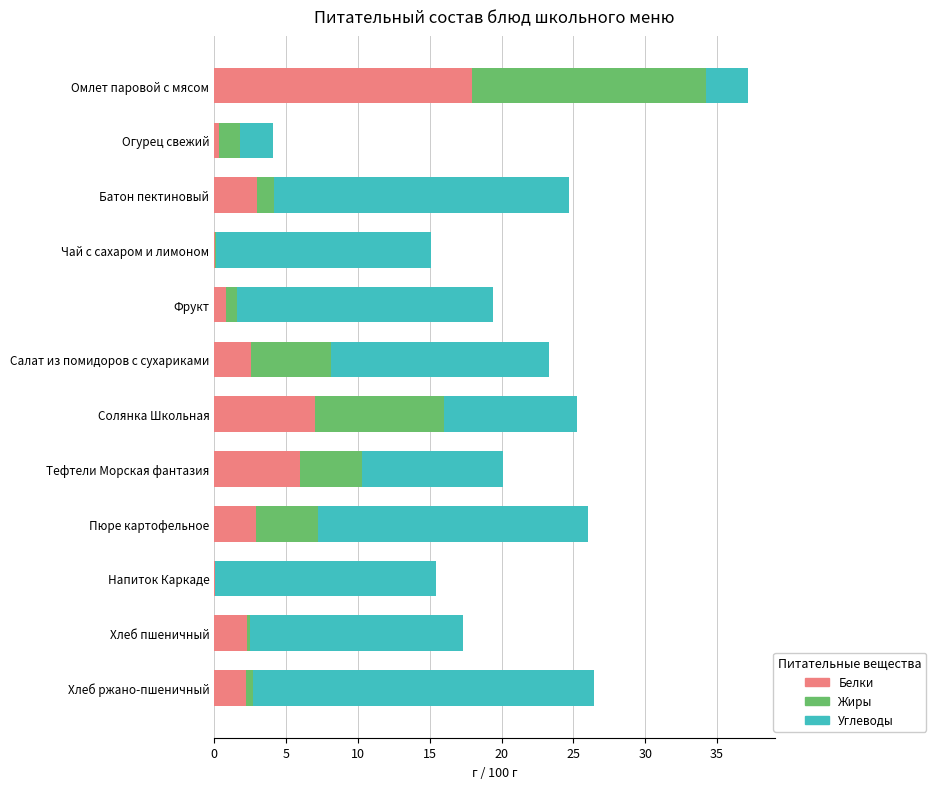

At which category is the sum across all series the highest?

Омлет паровой с мясом